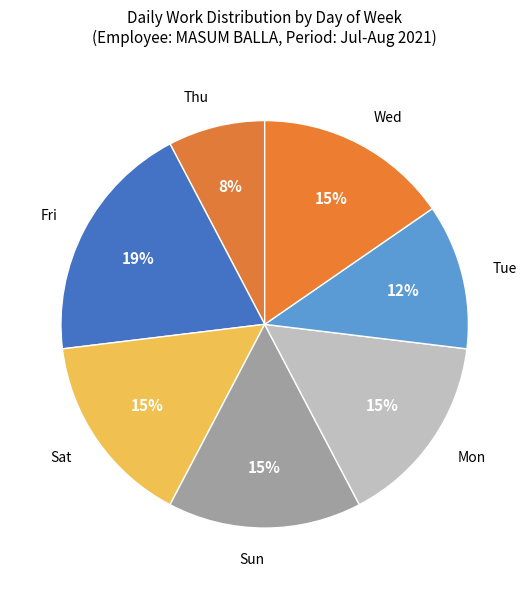

Does any single category account for the majority?

No